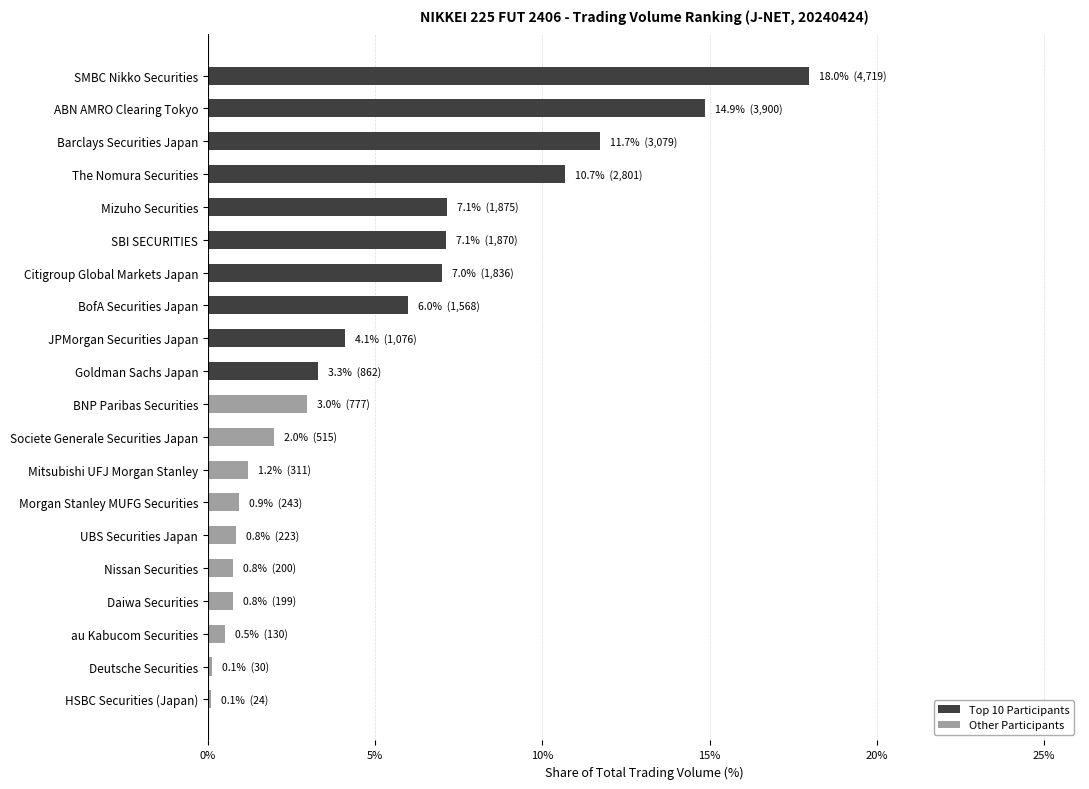

Does the chart contain any negative values?

No